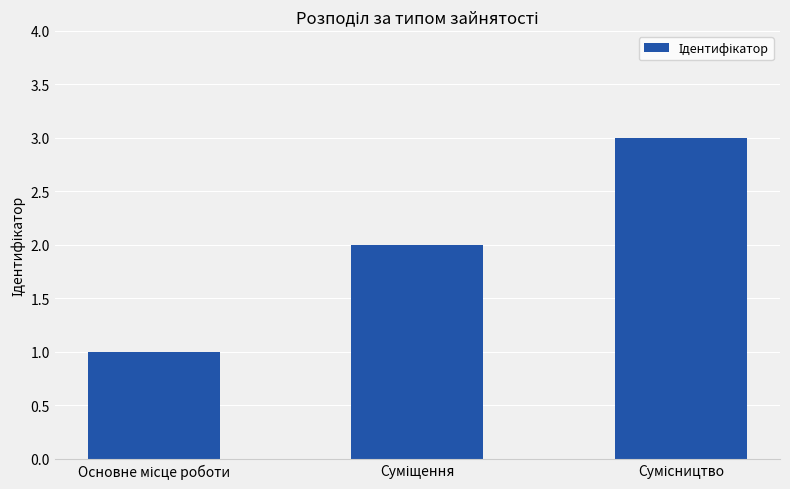

What is the maximum value shown in the chart?

3